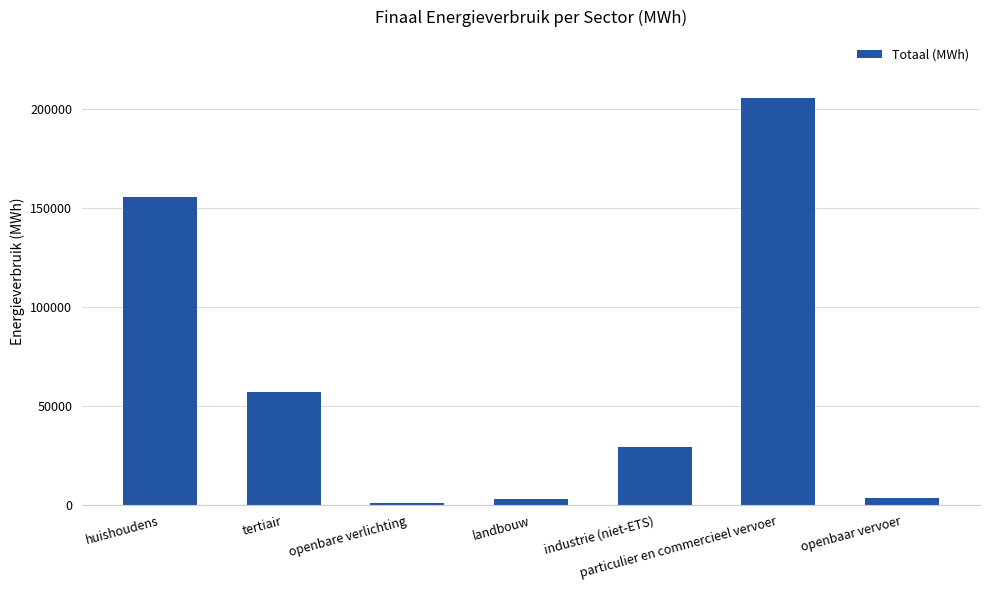

Between openbaar vervoer and particulier en commercieel vervoer, which is larger?

particulier en commercieel vervoer